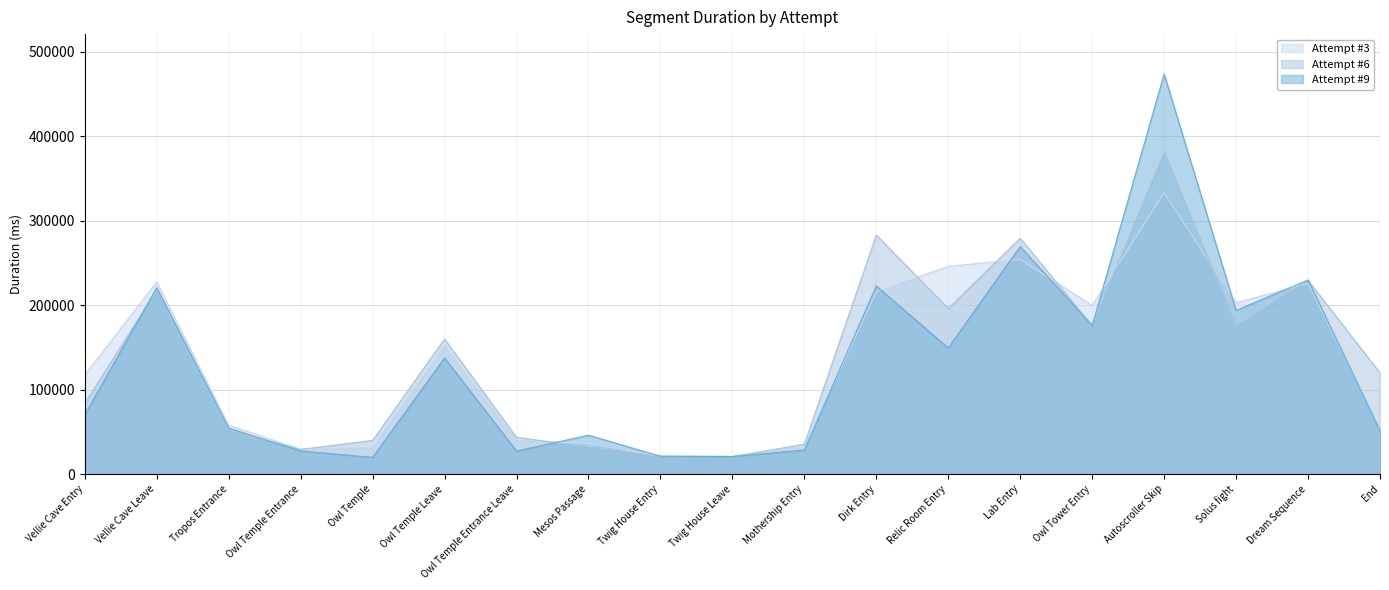

Where do Attempt #9 and Attempt #6 first cross each other?

Vellie Cave Entry and Vellie Cave Leave